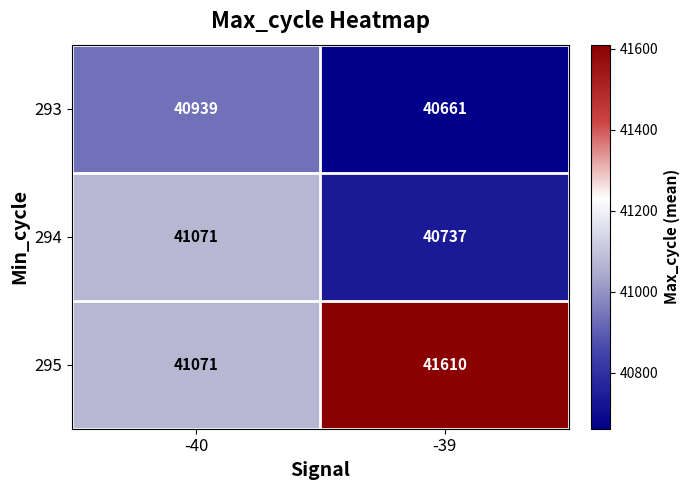

What is the spread (max minus min) of values at -40?

132